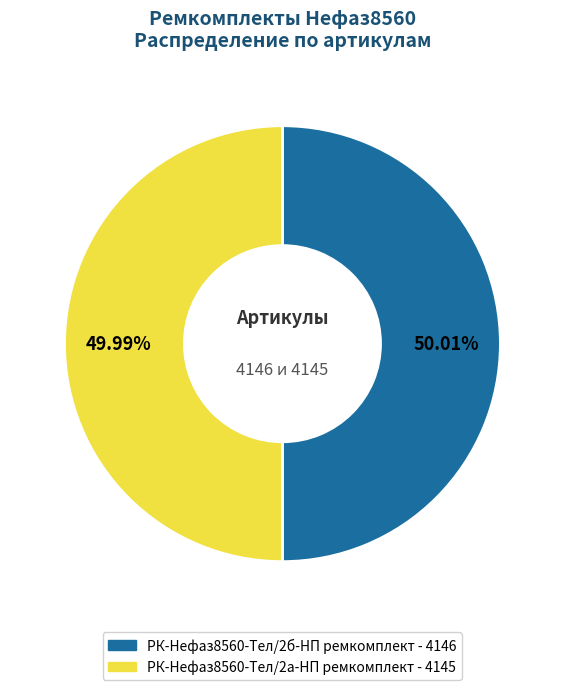

How many segments does this pie chart have?

2